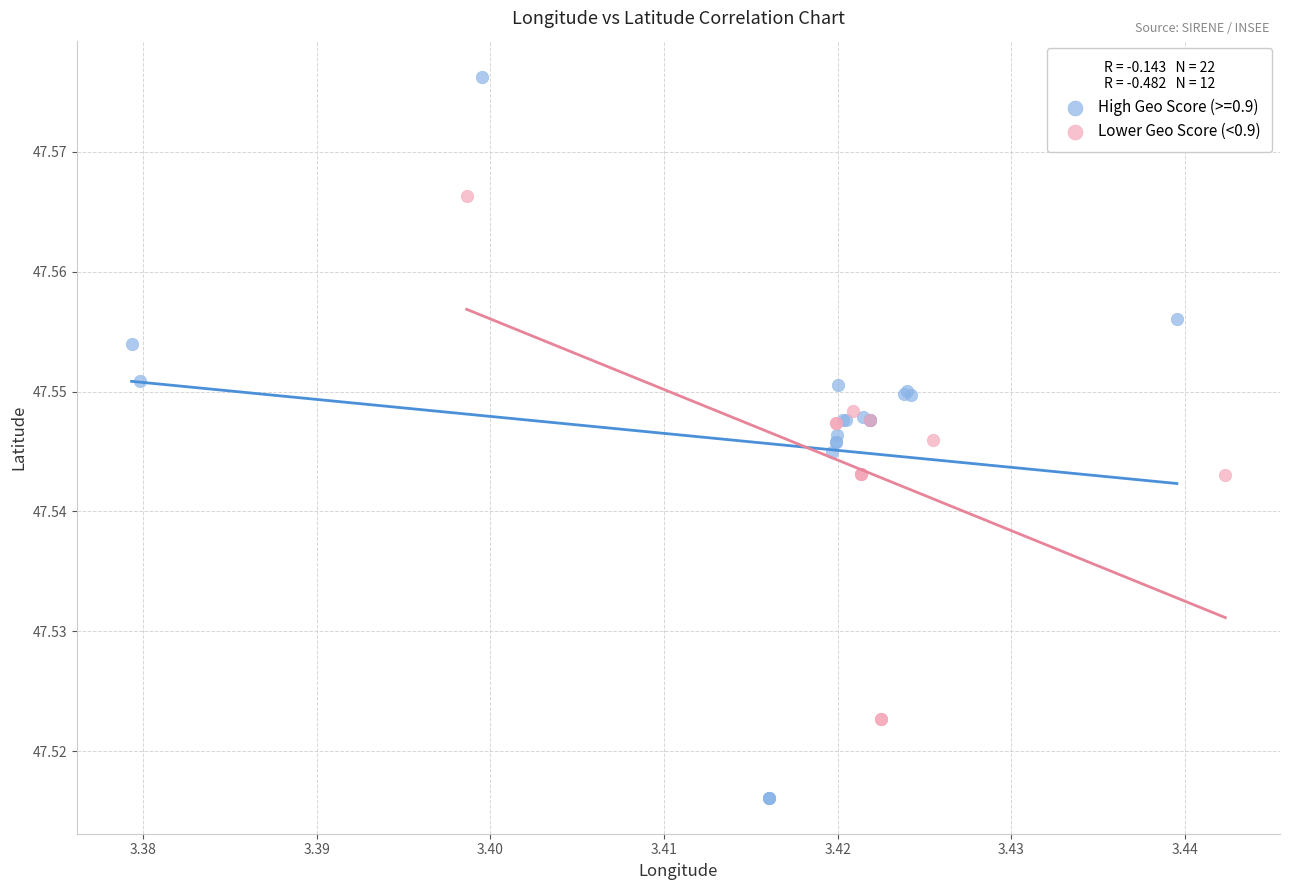

Which series has the largest Y range (max minus min)?

High Geo Score (>=0.9)